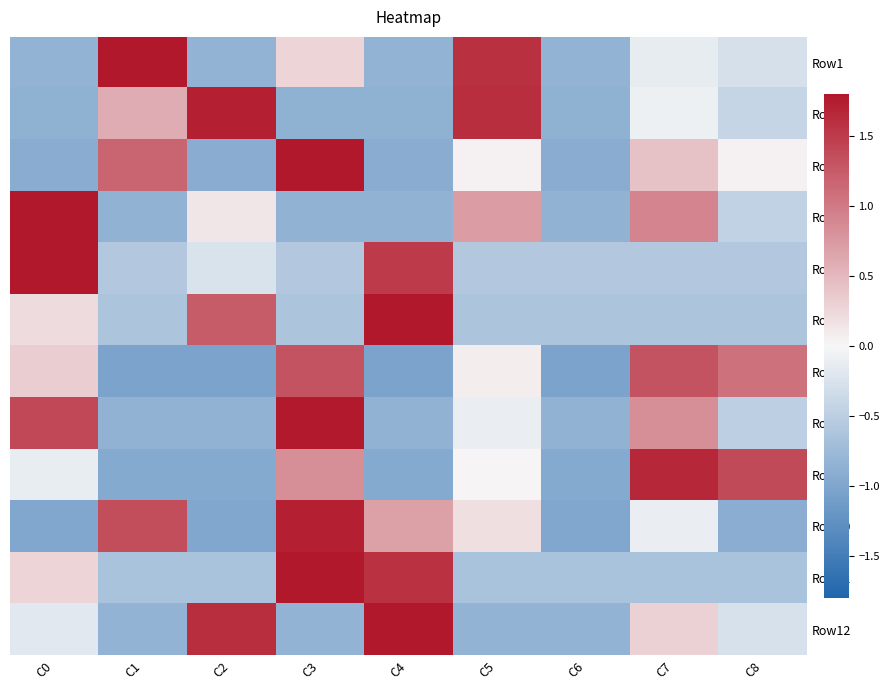

Rank the series by their maximum value, from highest to lowest.

Row6, Row5, Row4, Row3, Row11, Row1, Row12, Row8, Row2, Row10, Row9, Row7